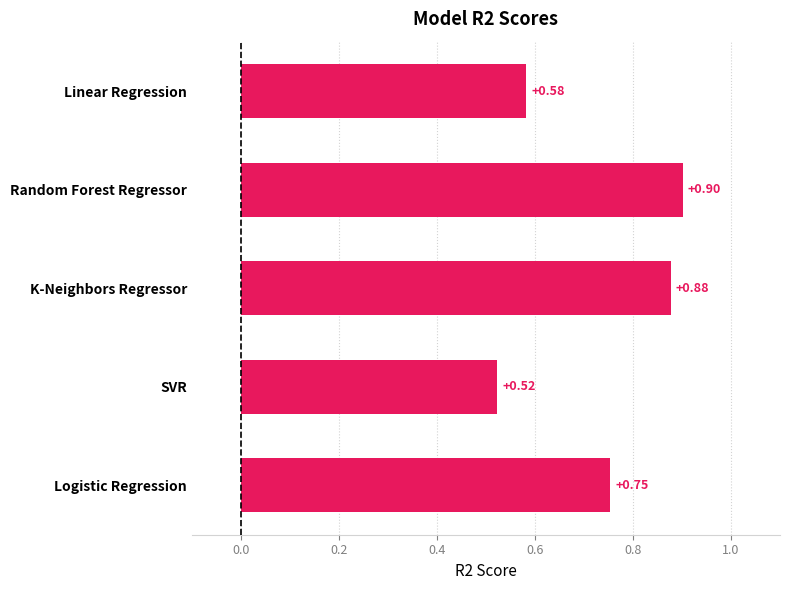

List the labels in order of value, largest first.

Random Forest Regressor, K-Neighbors Regressor, Logistic Regression, Linear Regression, SVR